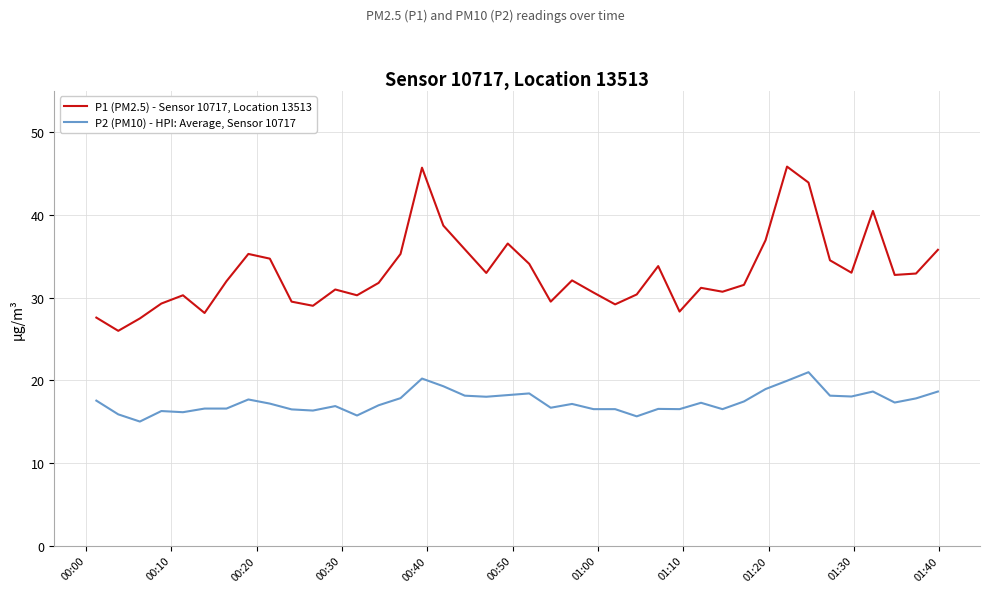

What is the minimum value shown in the chart?

15.0